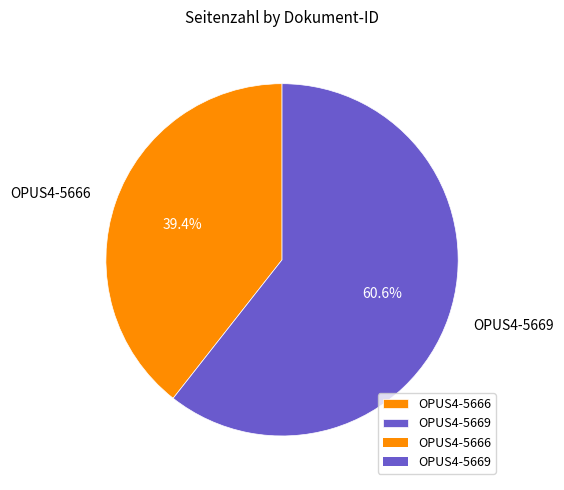

How much of the chart is everything except OPUS4-5669?

39.4%